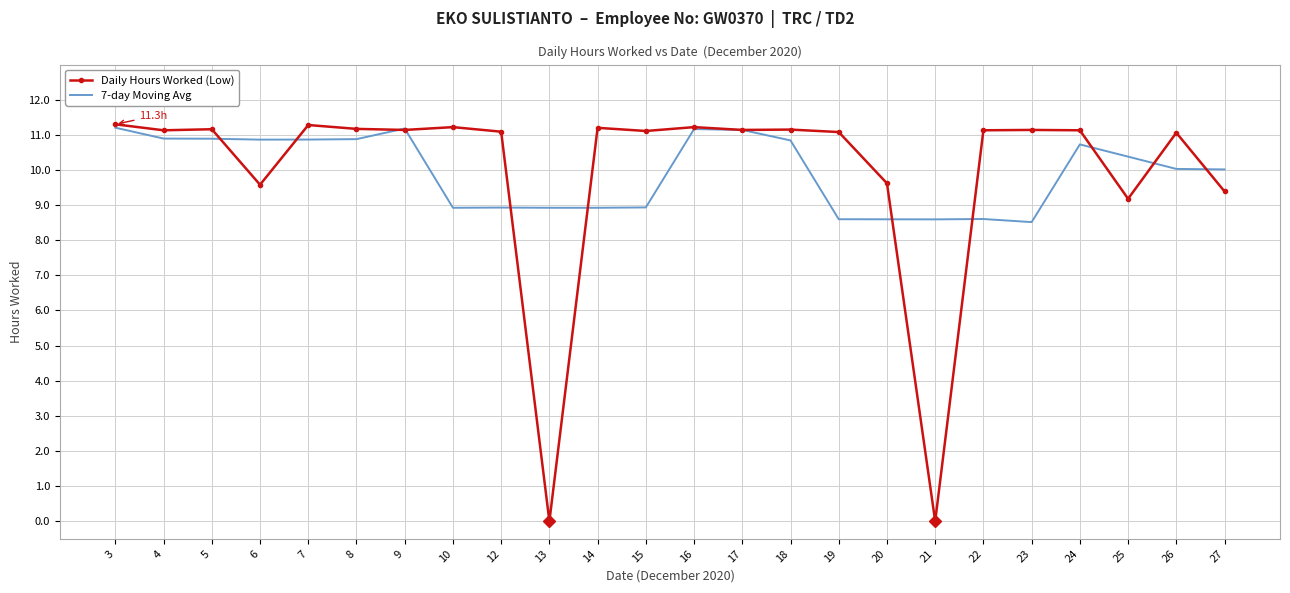

Rank the series at 20 from highest to lowest value.

Daily Hours Worked (Low), 7-day Moving Avg